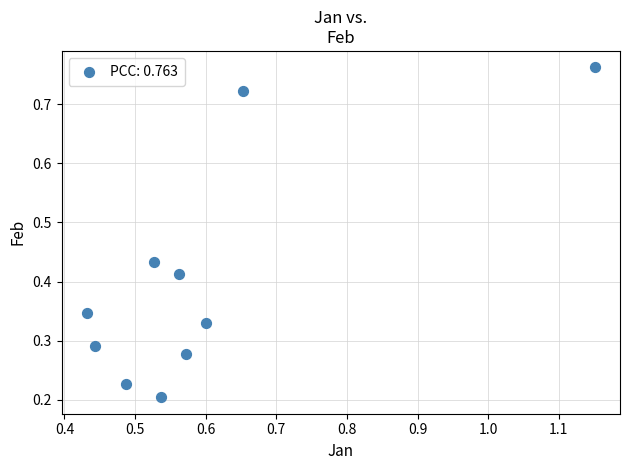

What is the average X value?

0.6